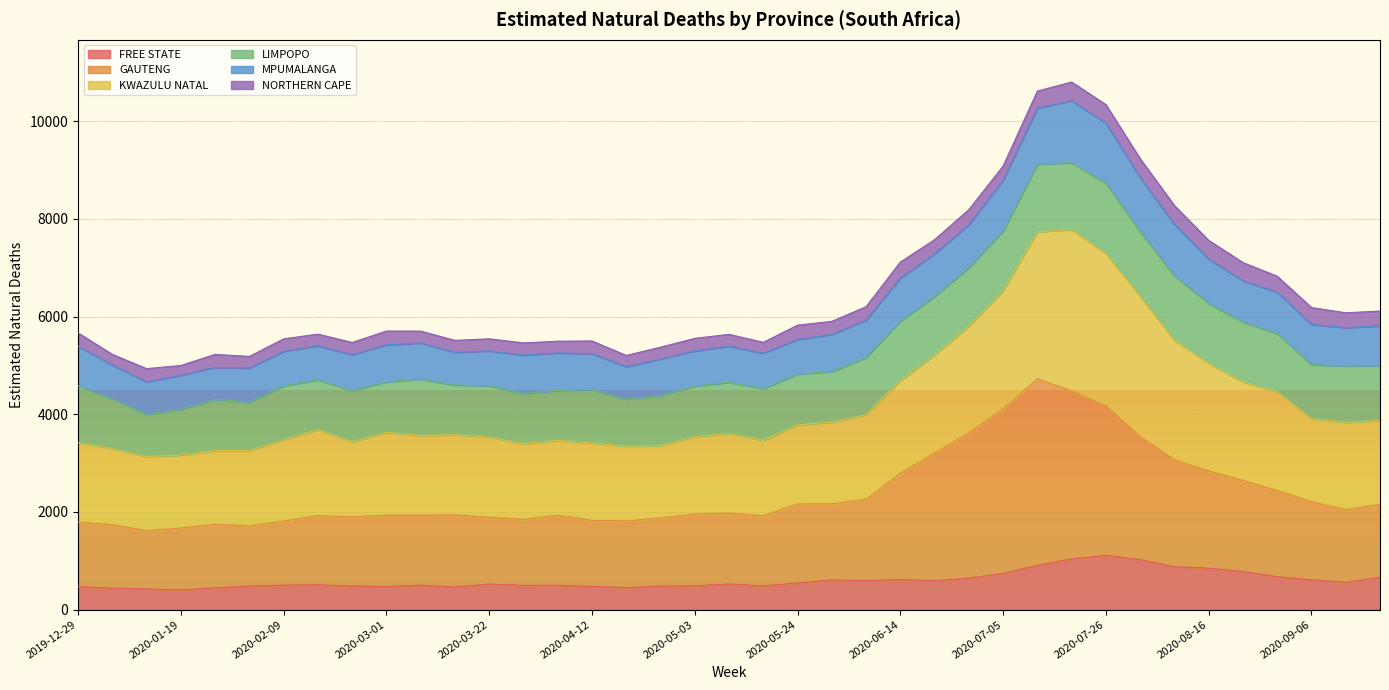

What is the lowest value of the FREE STATE series?

404.3